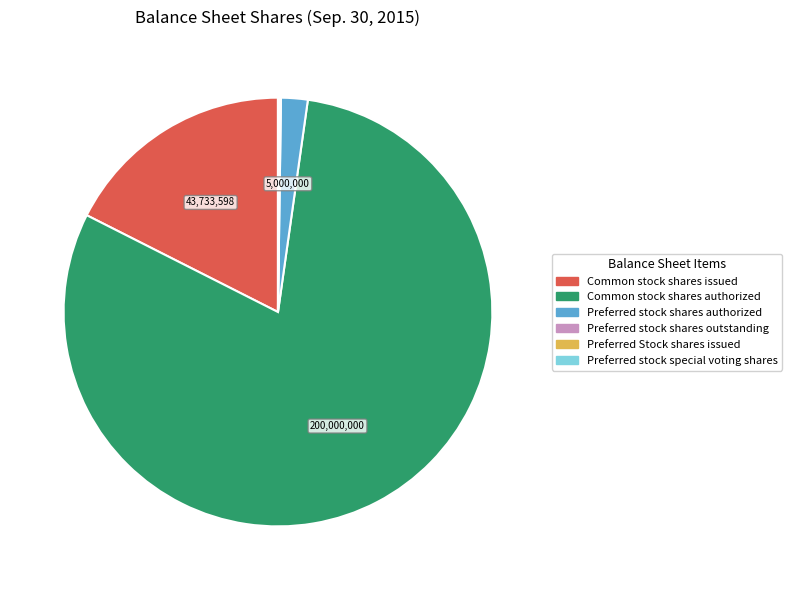

Is there any slice that represents more than half of the pie?

Yes